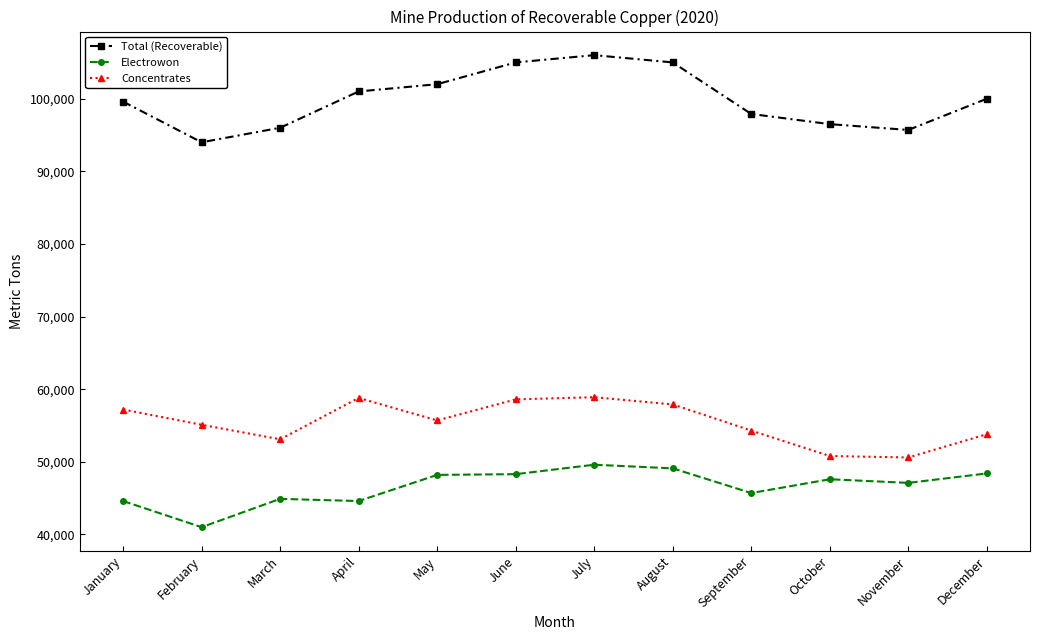

How many values in the Electrowon series are below 47600?

6